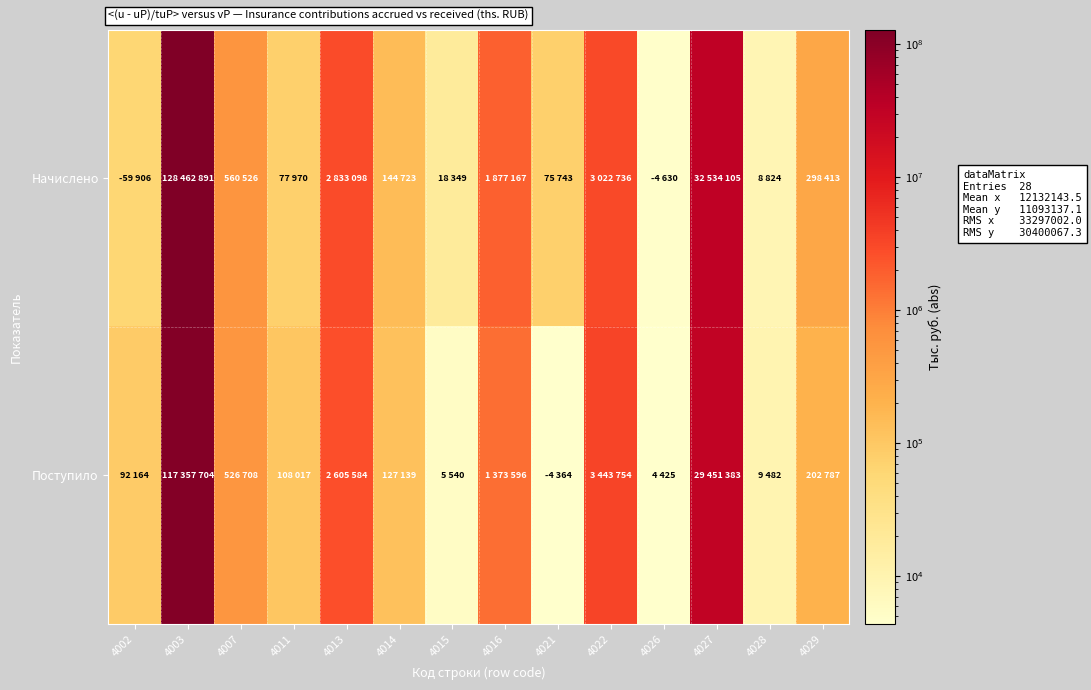

At how many categories does at least one series exceed 67956993?

1